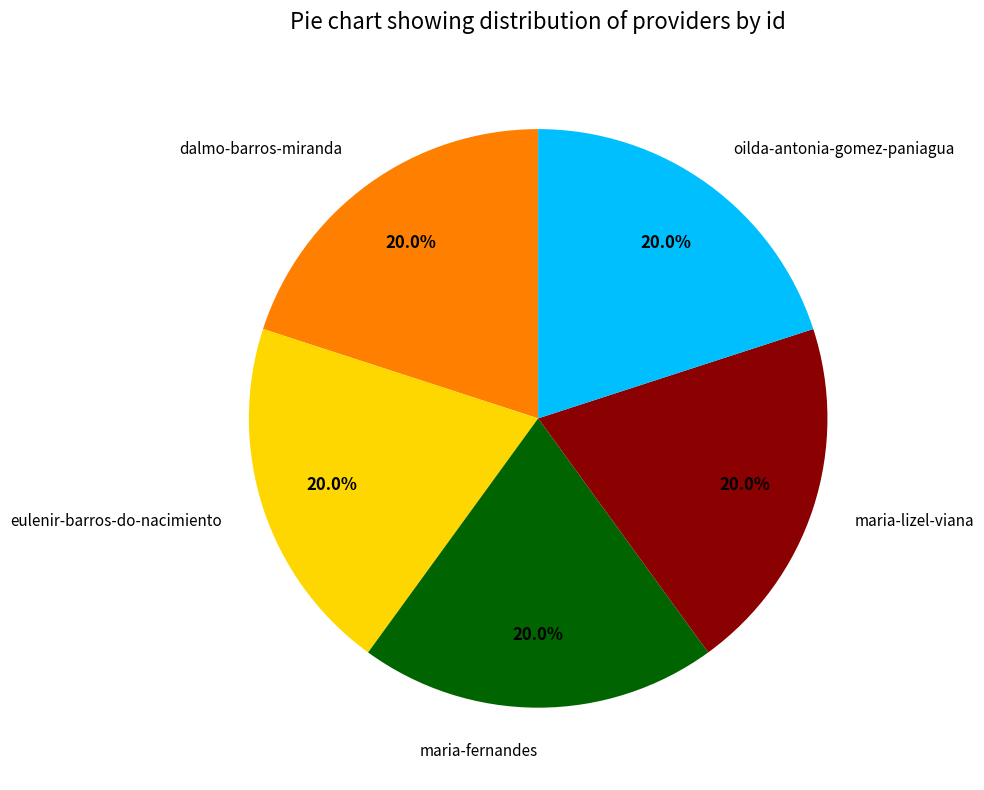

Approximately how many times larger is the value at oilda-antonia-gomez-paniagua compared to eulenir-barros-do-nacimiento?

1.0